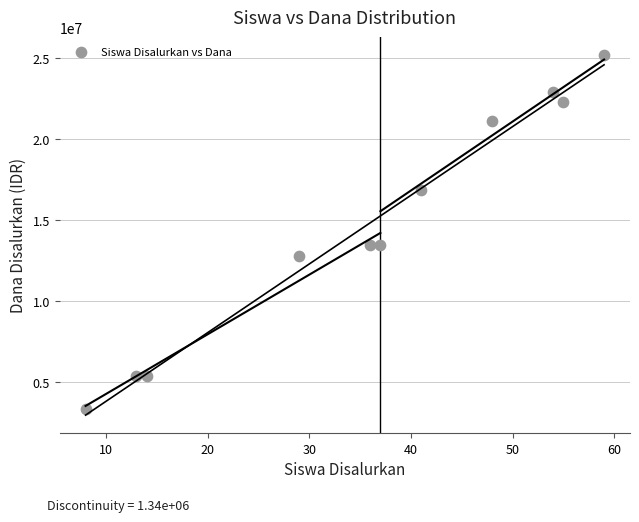

What is the average Y value?

14768182